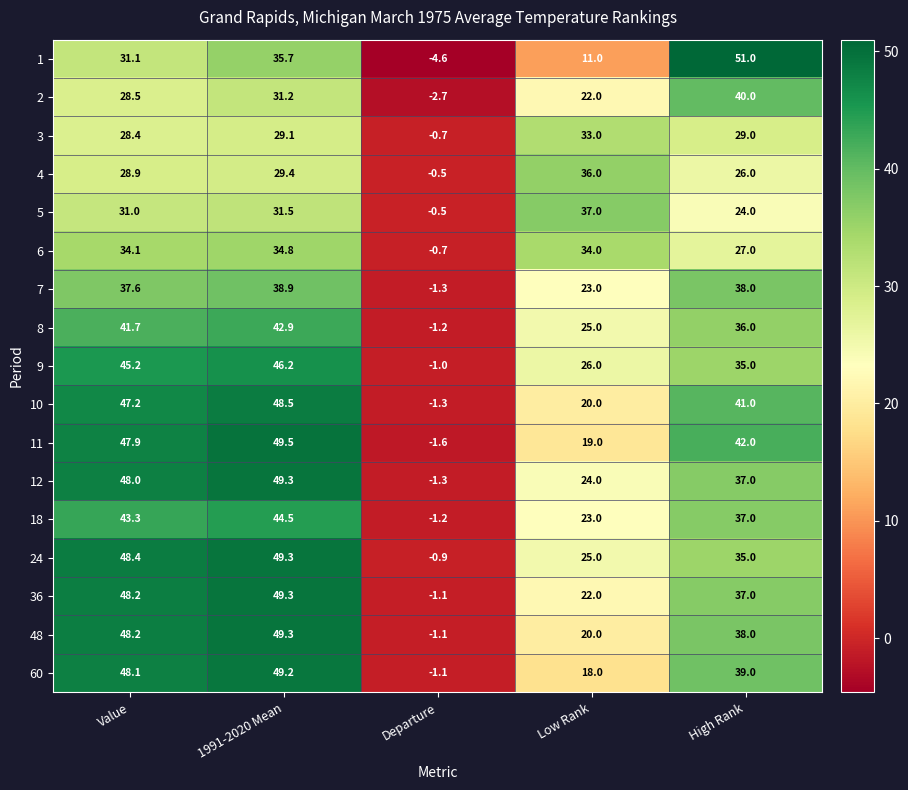

What is the minimum value for 36?

-1.1